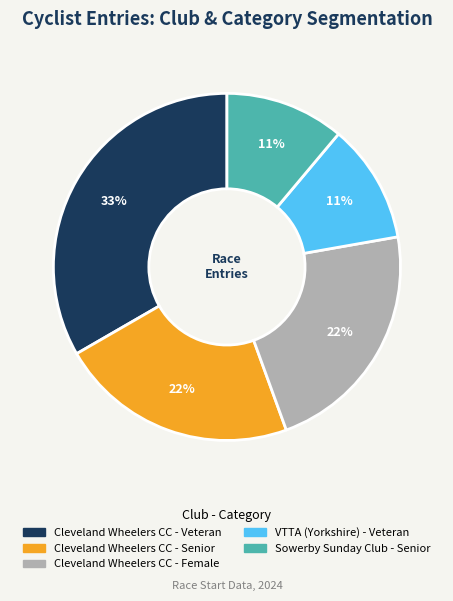

Which slice is the largest?

Cleveland Wheelers CC - Veteran